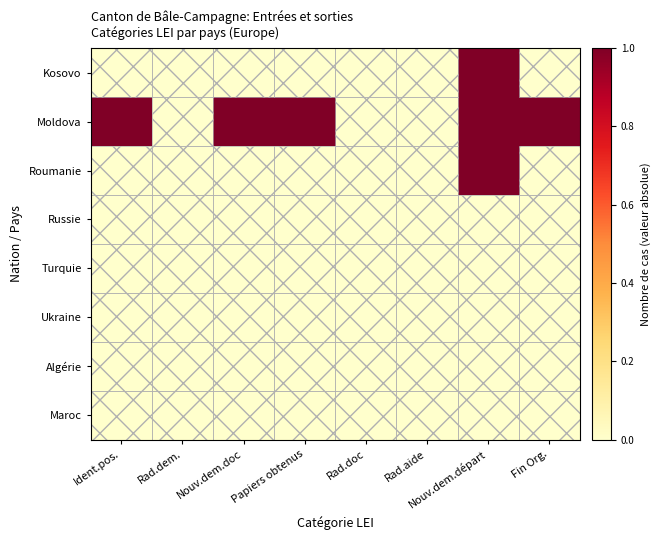

At Ident.pos., list the series in order from largest to smallest.

Moldova, Kosovo, Roumanie, Russie, Turquie, Ukraine, Algérie, Maroc